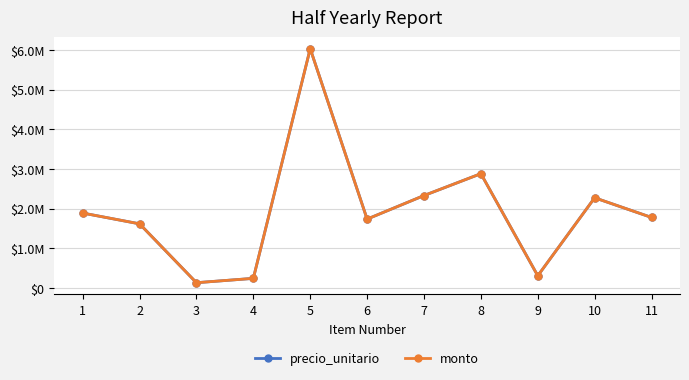

How many interior local valleys does the precio_unitario series have?

3